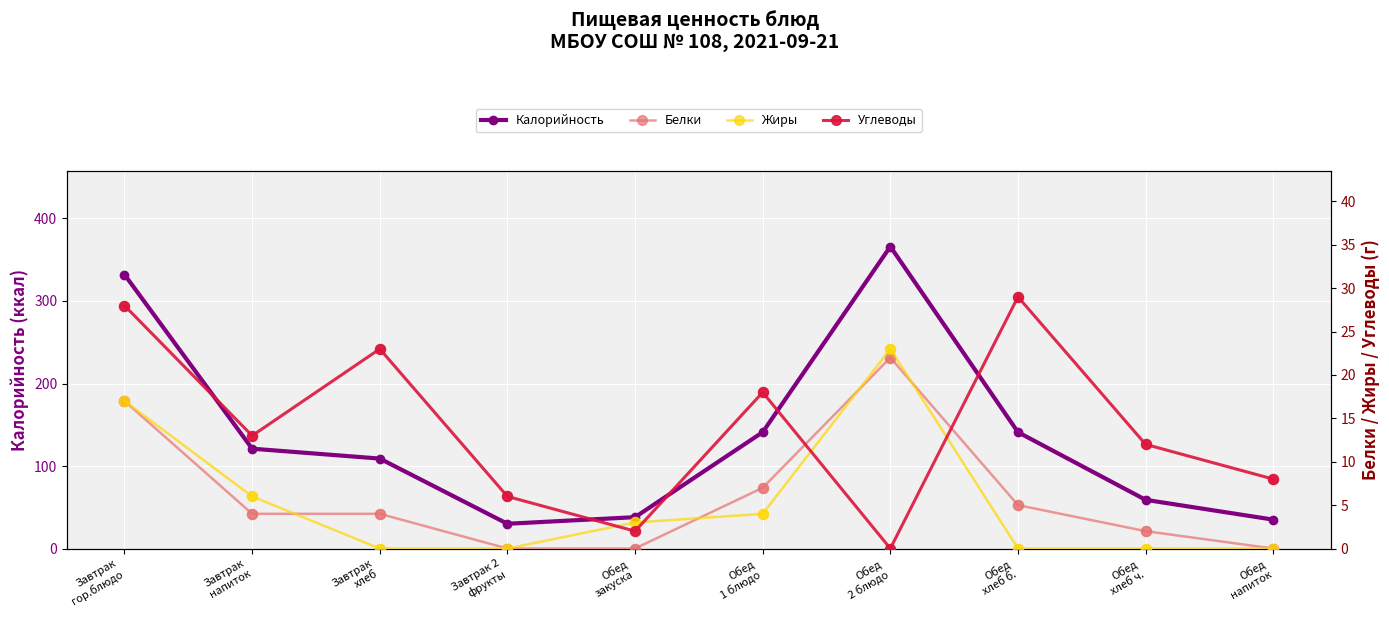

What is the total value across all series at Обед
1 блюдо?

170.0